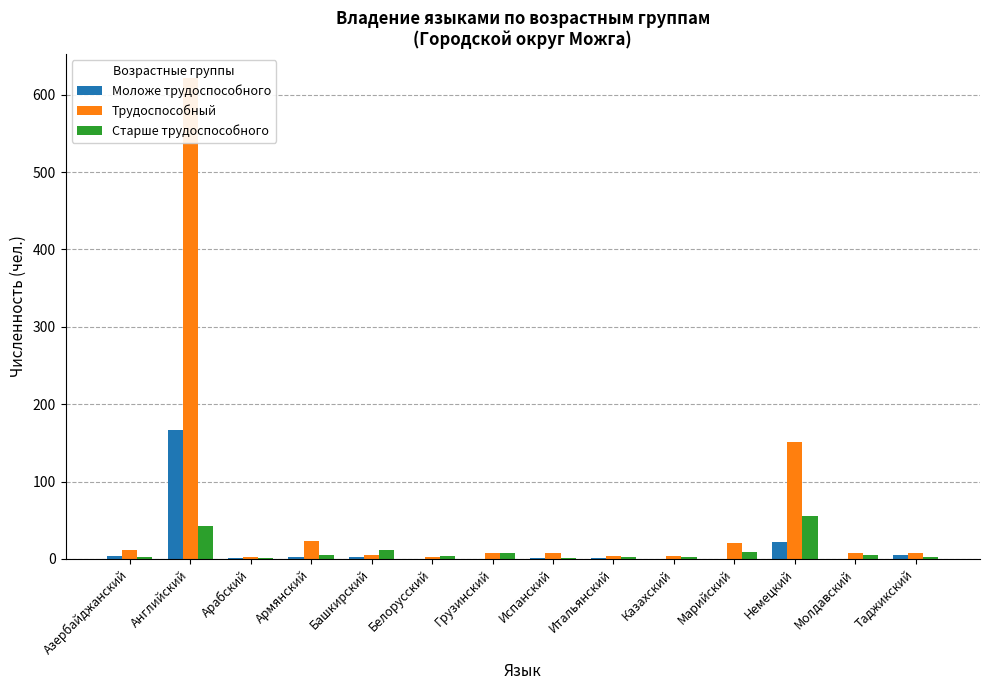

What is the label of the 5th bar from the left?

Башкирский